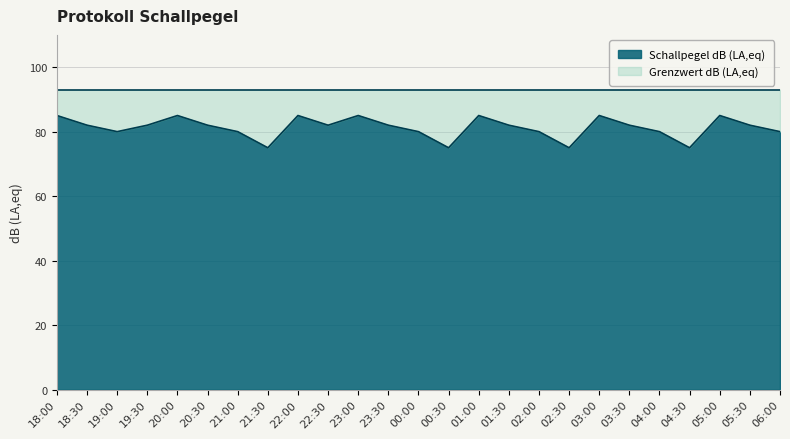

Count the values in the range 80 to 85.

21